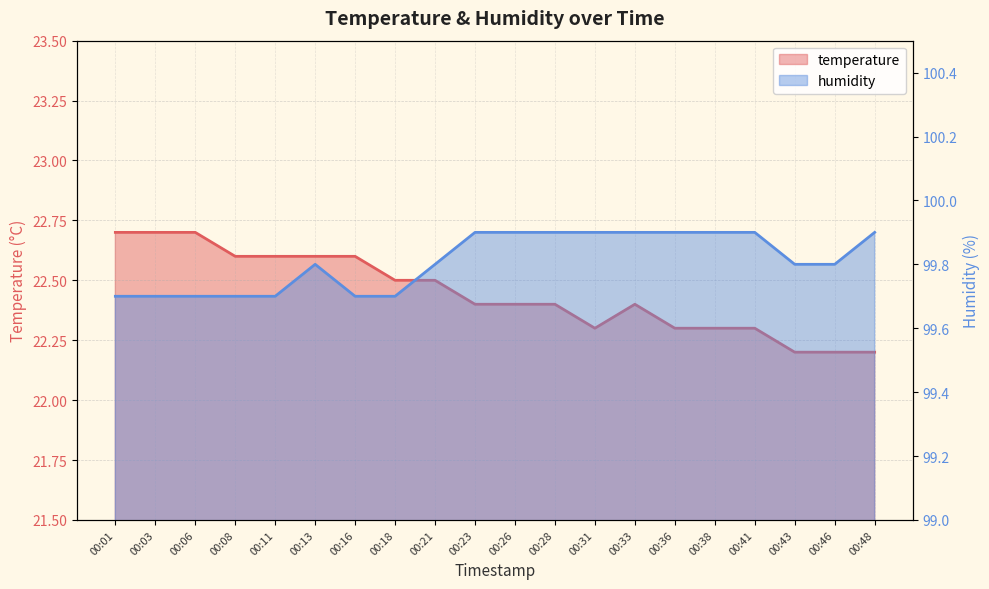

Between 00:13 and 00:48, which series saw the biggest shift?

temperature